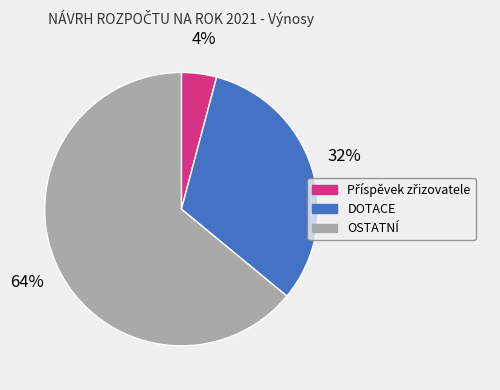

Does any single category account for the majority?

Yes